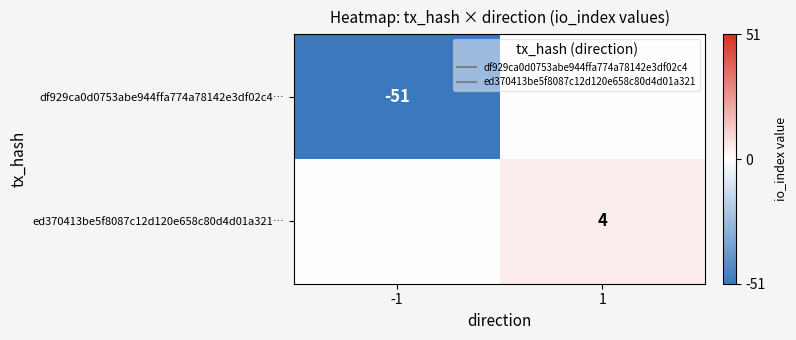

How many distinct data groups are displayed?

2